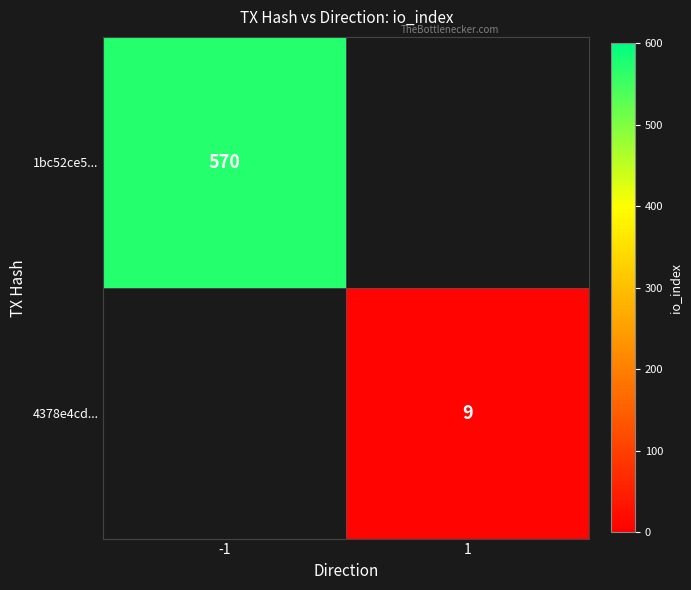

Which label corresponds to the largest value in the chart?

-1